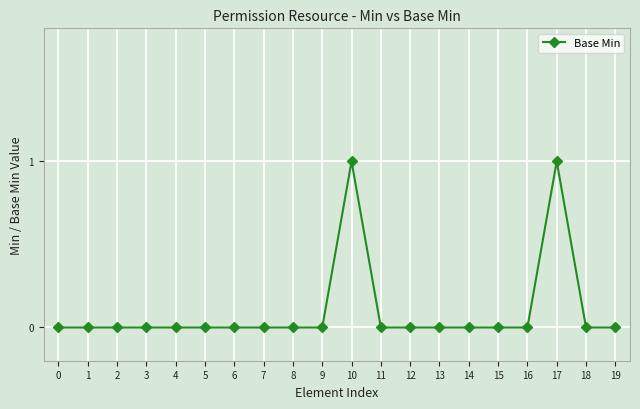

True or false: the data has more than 0 interior local peaks.

True